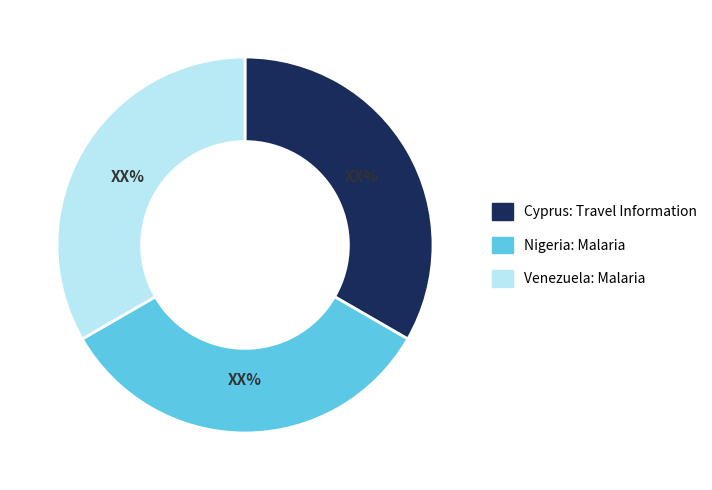

Is there a majority slice in this chart?

No